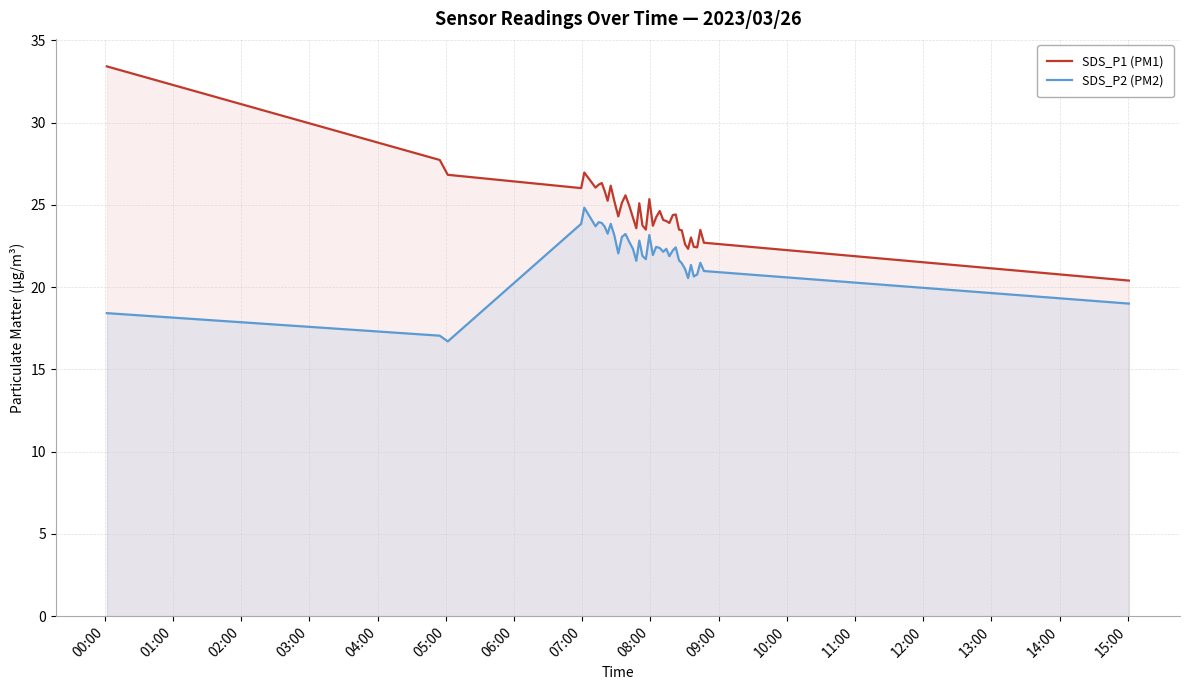

What is the difference between the maximum and minimum values in the SDS_P1 (PM1) series?

13.0